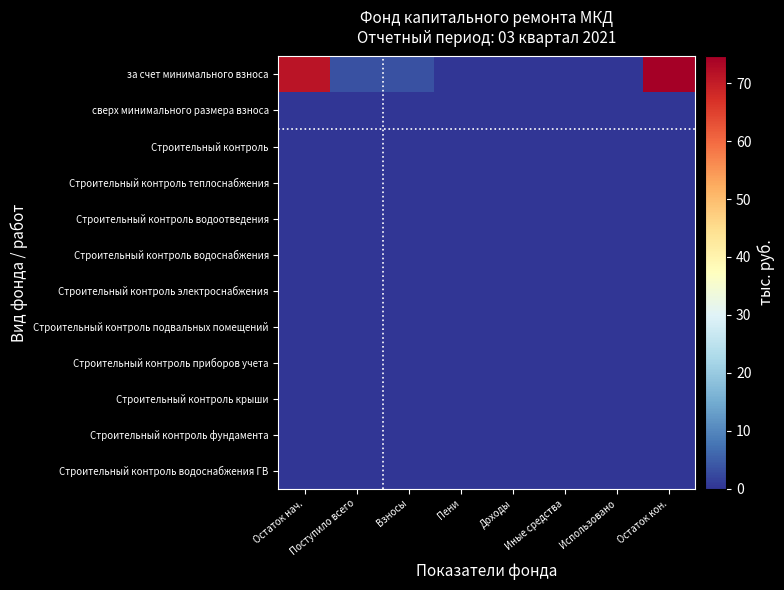

Reading left to right, list all the values displayed in this chart.

за счет минимального взноса: Остаток нач.=71.2	Поступило всего=3.4	Взносы=3.4	Пени=0.0	Доходы=0.0	Иные средства=0.0	Использовано=0.0	Остаток кон.=74.6
сверх минимального размера взноса: Остаток нач.=0.0	Поступило всего=0.0	Взносы=0.0	Пени=0.0	Доходы=0.0	Иные средства=0.0	Использовано=0.0	Остаток кон.=0.0
Строительный контроль: Остаток нач.=0.0	Поступило всего=0.0	Взносы=0.0	Пени=0.0	Доходы=0.0	Иные средства=0.0	Использовано=0.0	Остаток кон.=0.0
Строительный контроль теплоснабжения: Остаток нач.=0.0	Поступило всего=0.0	Взносы=0.0	Пени=0.0	Доходы=0.0	Иные средства=0.0	Использовано=0.0	Остаток кон.=0.0
Строительный контроль водоотведения: Остаток нач.=0.0	Поступило всего=0.0	Взносы=0.0	Пени=0.0	Доходы=0.0	Иные средства=0.0	Использовано=0.0	Остаток кон.=0.0
Строительный контроль водоснабжения: Остаток нач.=0.0	Поступило всего=0.0	Взносы=0.0	Пени=0.0	Доходы=0.0	Иные средства=0.0	Использовано=0.0	Остаток кон.=0.0
Строительный контроль электроснабжения: Остаток нач.=0.0	Поступило всего=0.0	Взносы=0.0	Пени=0.0	Доходы=0.0	Иные средства=0.0	Использовано=0.0	Остаток кон.=0.0
Строительный контроль подвальных помещений: Остаток нач.=0.0	Поступило всего=0.0	Взносы=0.0	Пени=0.0	Доходы=0.0	Иные средства=0.0	Использовано=0.0	Остаток кон.=0.0
Строительный контроль приборов учета: Остаток нач.=0.0	Поступило всего=0.0	Взносы=0.0	Пени=0.0	Доходы=0.0	Иные средства=0.0	Использовано=0.0	Остаток кон.=0.0
Строительный контроль крыши: Остаток нач.=0.0	Поступило всего=0.0	Взносы=0.0	Пени=0.0	Доходы=0.0	Иные средства=0.0	Использовано=0.0	Остаток кон.=0.0
Строительный контроль фундамента: Остаток нач.=0.0	Поступило всего=0.0	Взносы=0.0	Пени=0.0	Доходы=0.0	Иные средства=0.0	Использовано=0.0	Остаток кон.=0.0
Строительный контроль водоснабжения ГВ: Остаток нач.=0.0	Поступило всего=0.0	Взносы=0.0	Пени=0.0	Доходы=0.0	Иные средства=0.0	Использовано=0.0	Остаток кон.=0.0